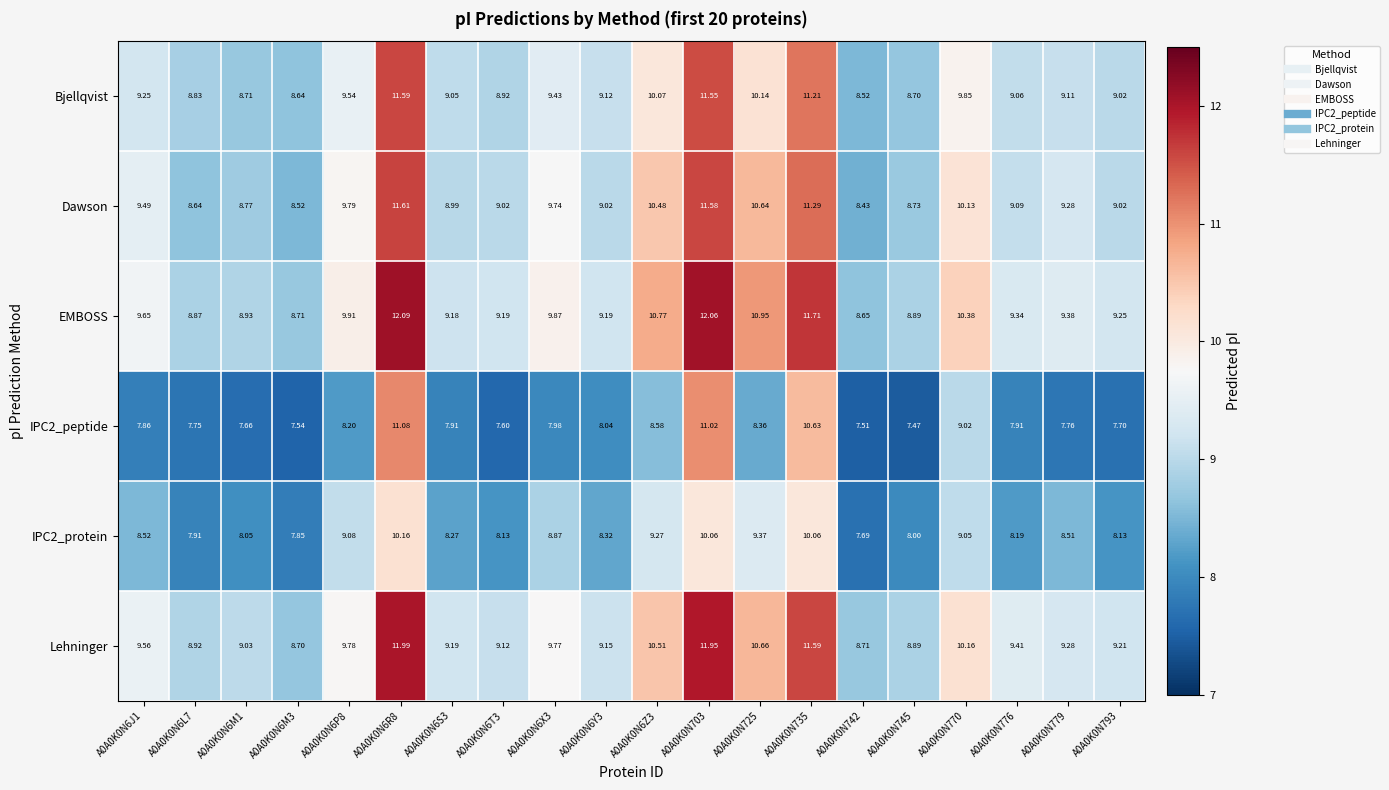

Which series has the largest total across all categories?

EMBOSS